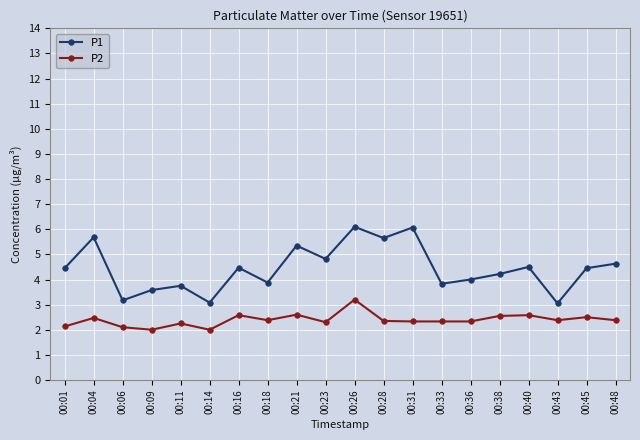

Which series has the largest range (max minus min)?

P1